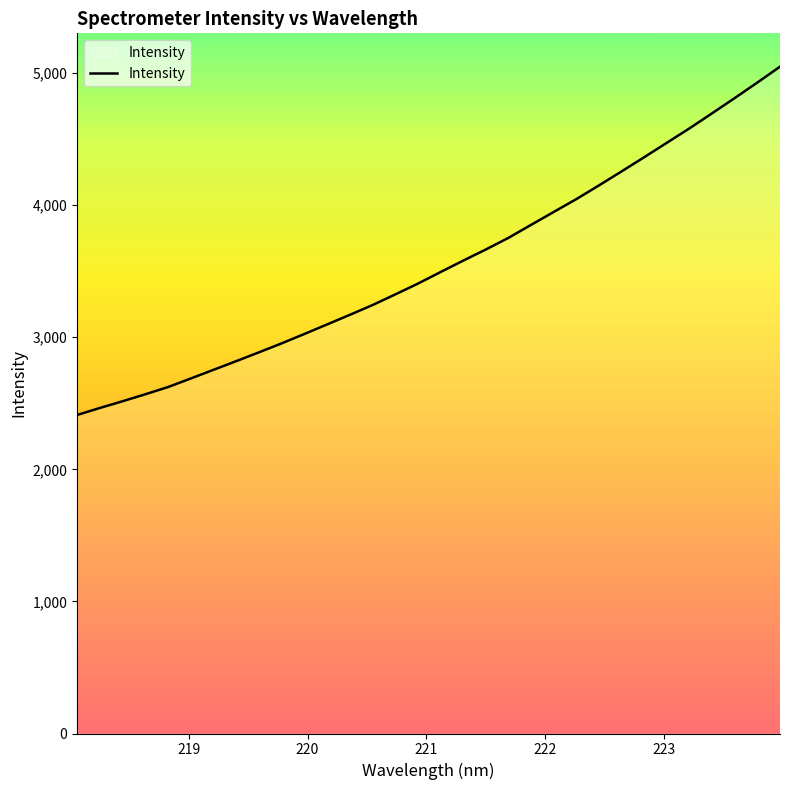

What is the greatest value displayed?

5047.9